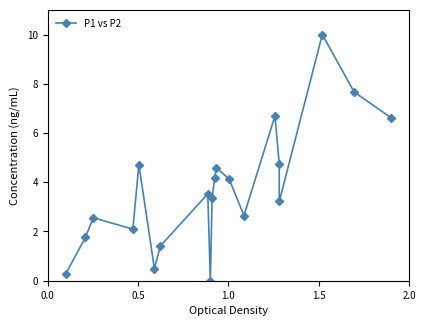

Does the chart have visible grid lines?

No